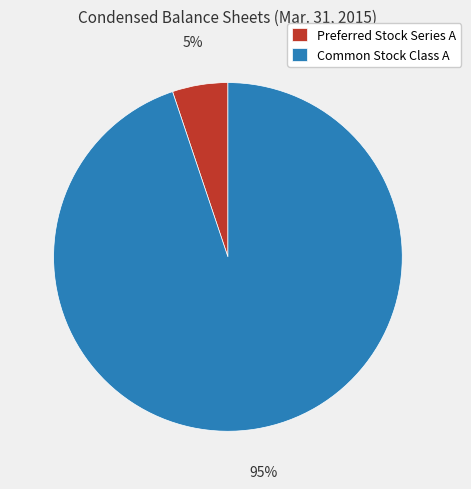

Combined, do Preferred Stock Series A and Common Stock Class A account for over 50%?

Yes